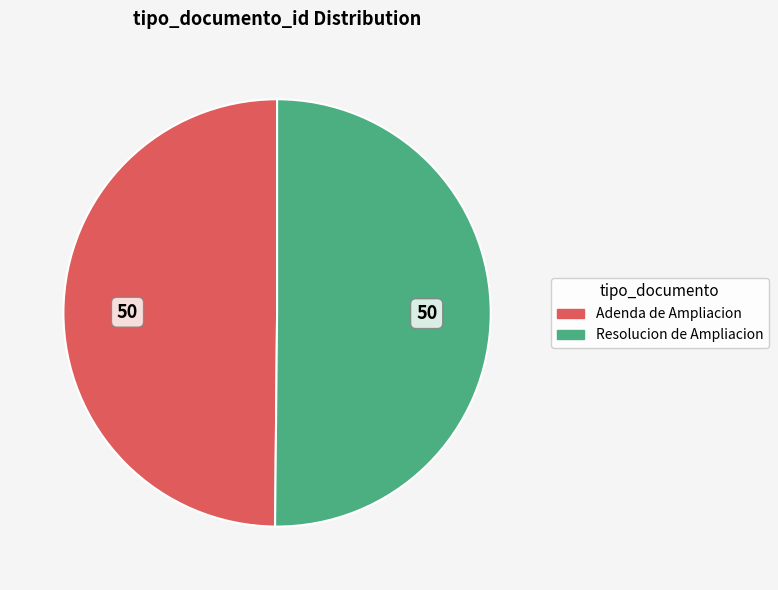

Combined, do Adenda de Ampliacion and Resolucion de Ampliacion account for over 50%?

Yes